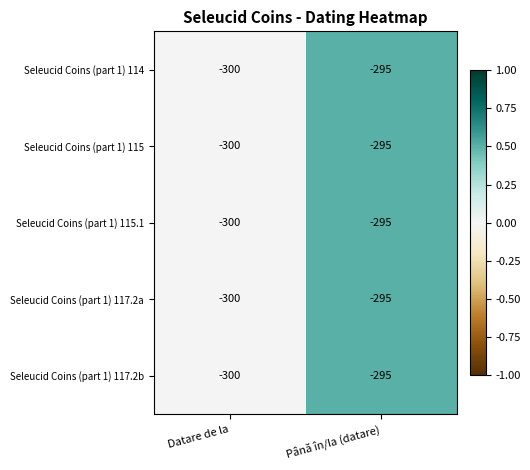

True or false: Seleucid Coins (part 1) 115.1 has a value of -390 at Datare de la.

False